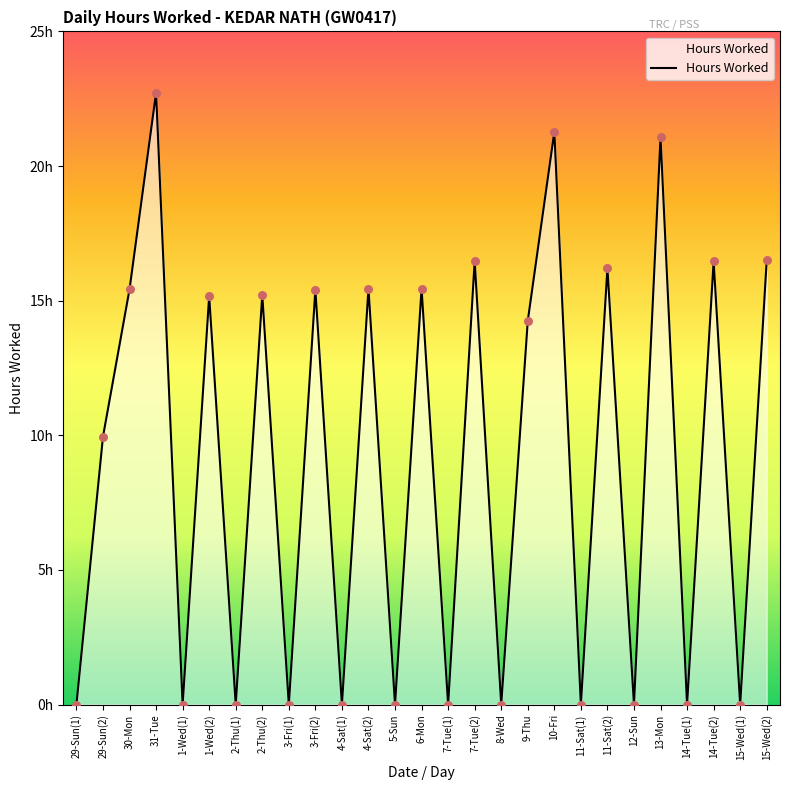

What is the ratio of the value at 7-Tue(2) to the value at 15-Wed(2)?

1.0